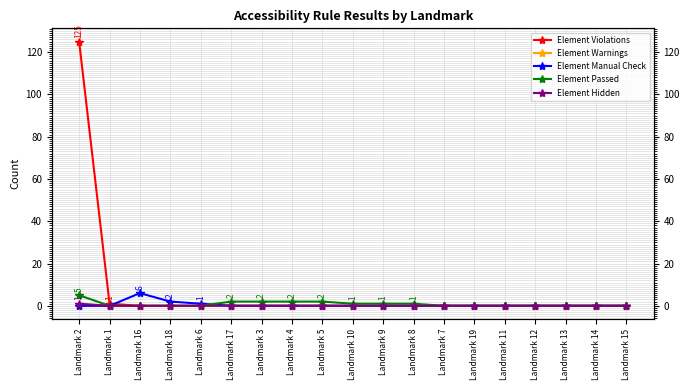

The value of Element Passed at Landmark 1 is -2. True or false?

False